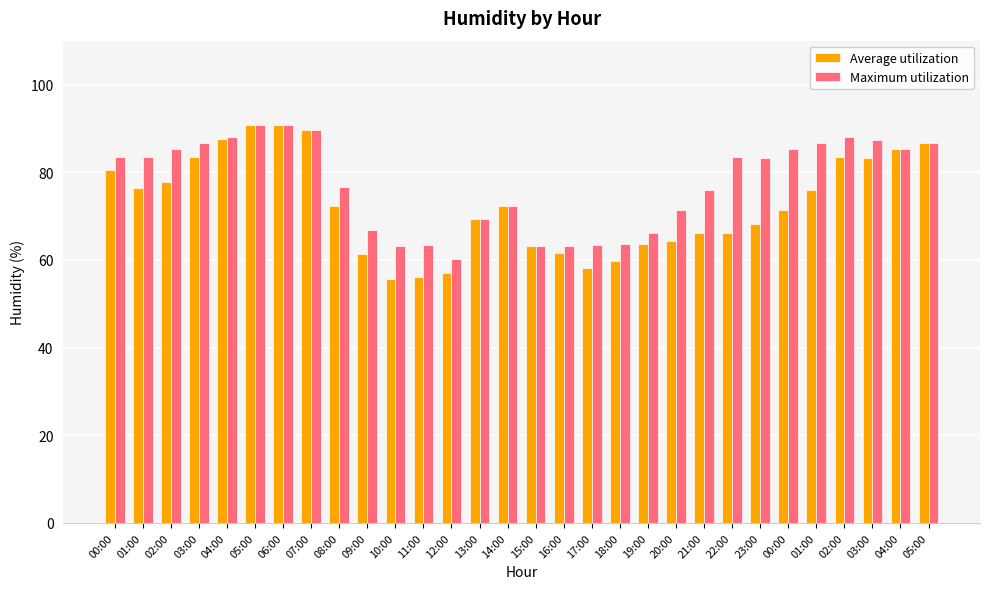

How many data points in Average utilization are less than 72?

15